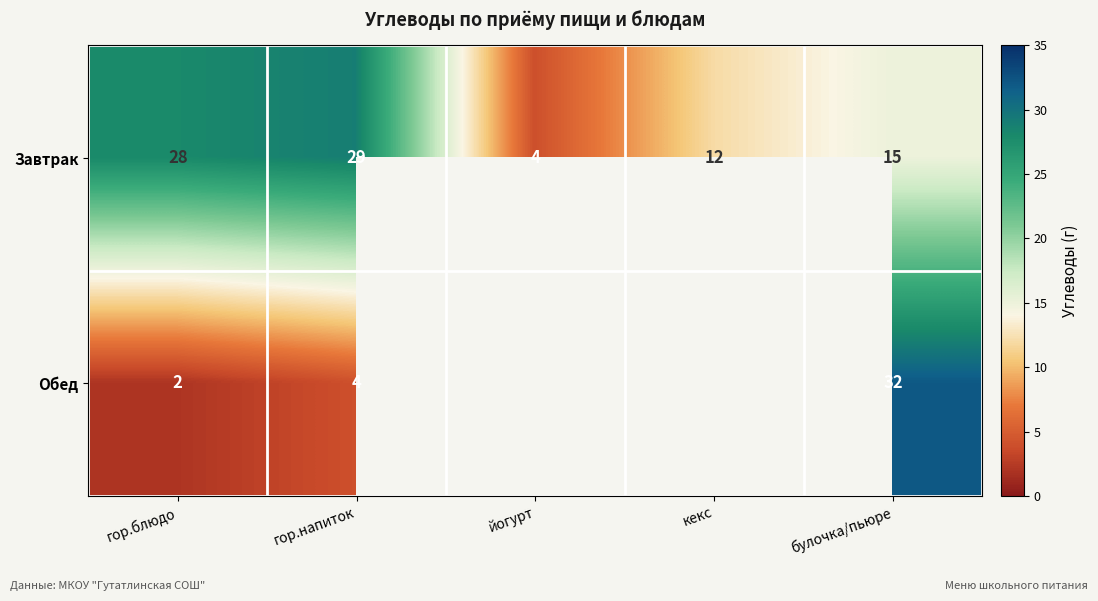

What is the difference between the maximum and second lowest values in the Завтрак series?

17